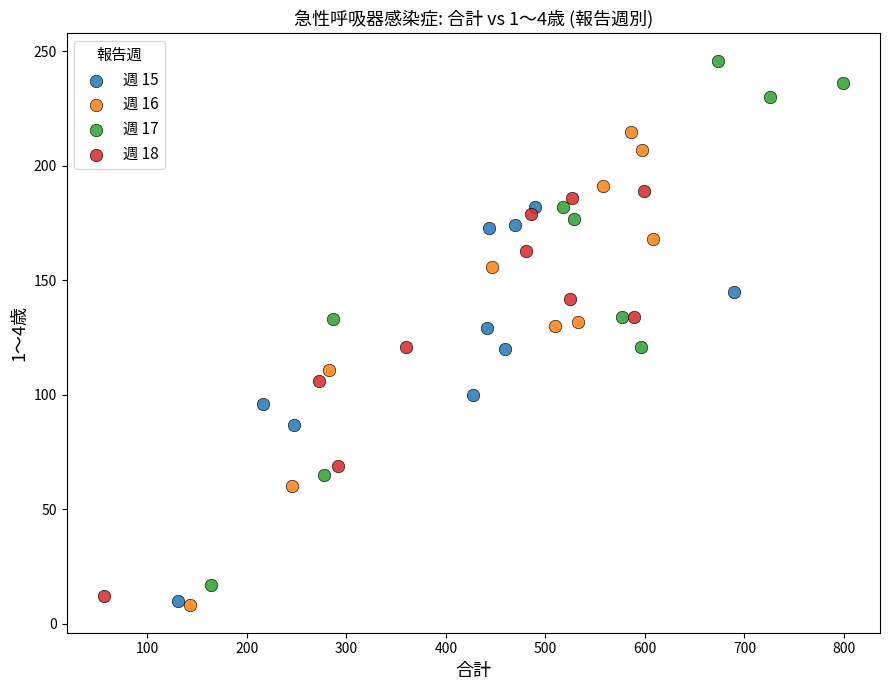

Which series has the largest Y range (max minus min)?

週 17